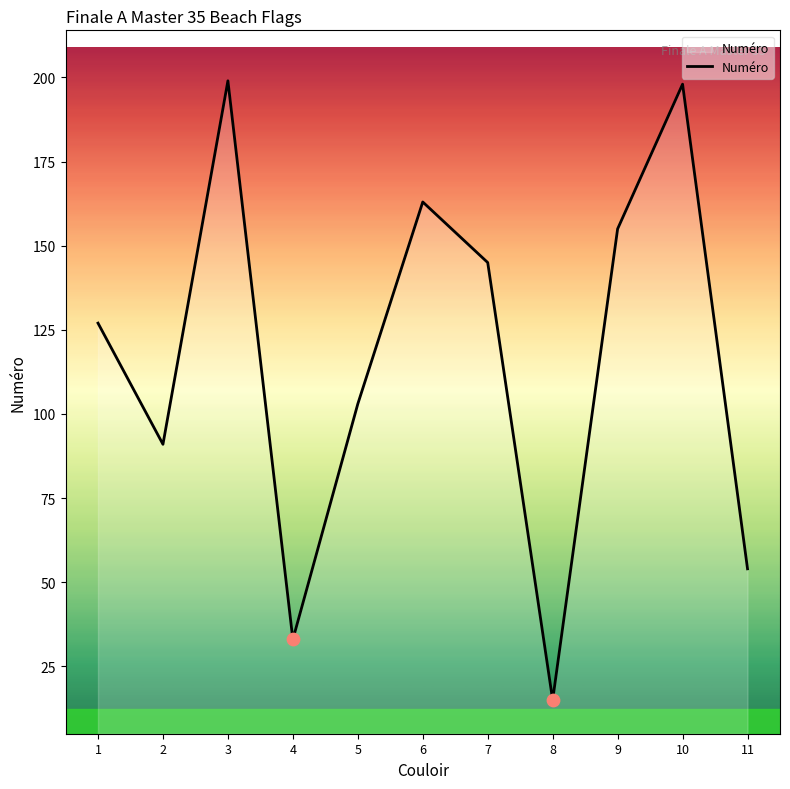

What is the ratio of the value at 8 to the value at 6?

0.1